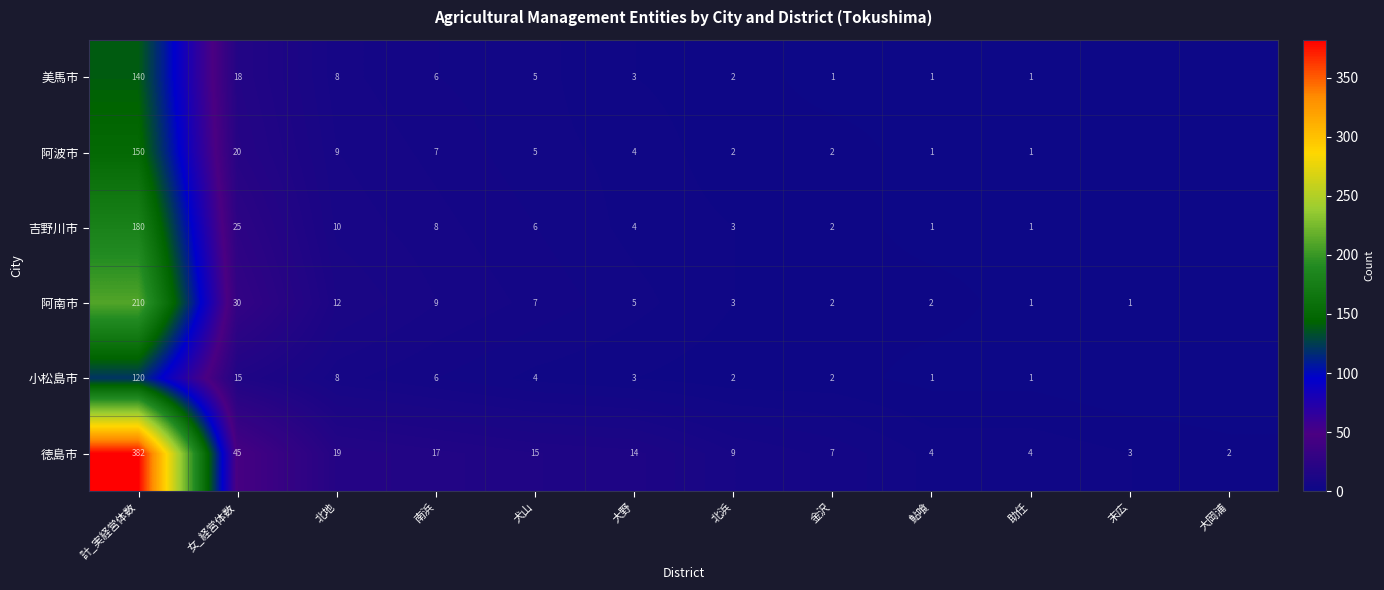

What is the sum of the 阿波市 values at 助任 and 北地?

10